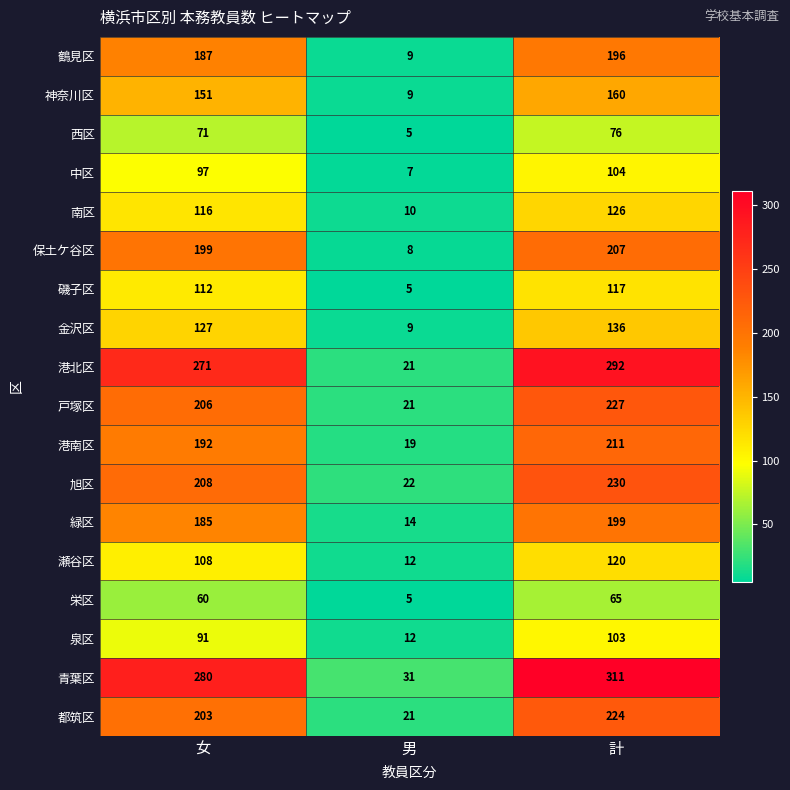

The 南区 series shows 3 at 男. True or false?

False